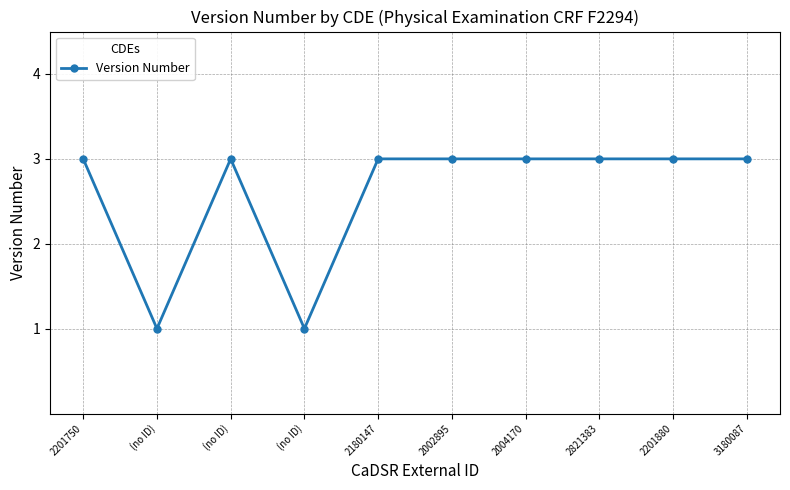

What is the difference between the second highest and minimum values?

2